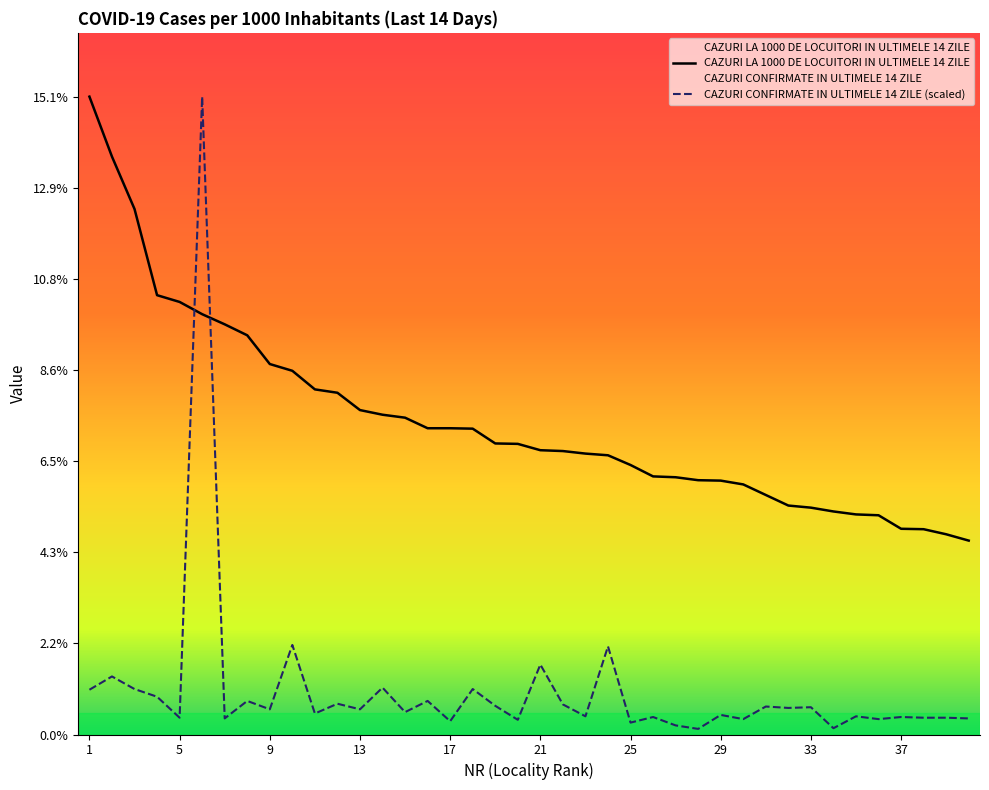

True or false: CAZURI CONFIRMATE IN ULTIMELE 14 ZILE and CAZURI LA 1000 DE LOCUITORI IN ULTIMELE 14 ZILE cross at least once.

True